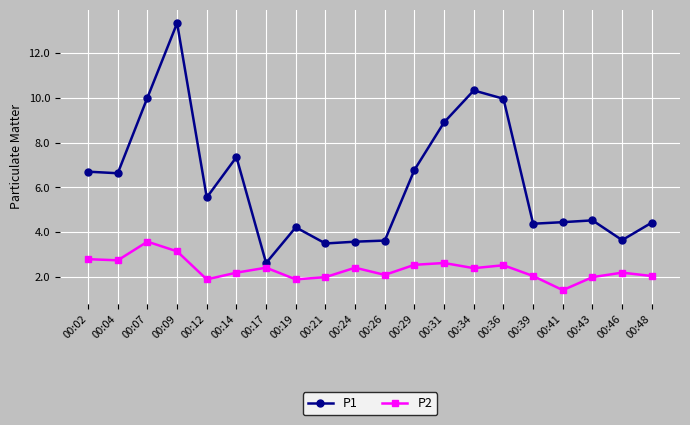

Where does the P1 series first go above 5?

00:02